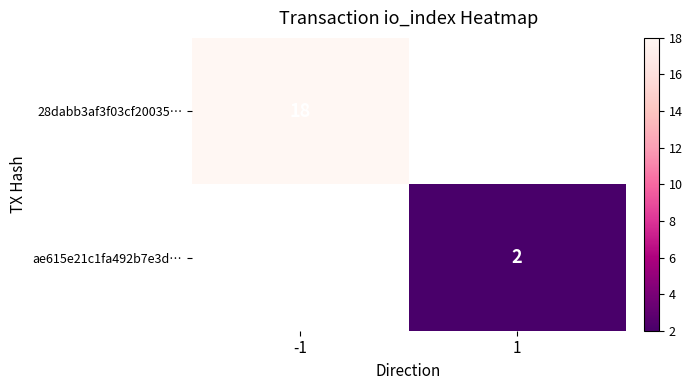

True or false: 28dabb3af3f03cf20035… has a value of 30 at -1.

False